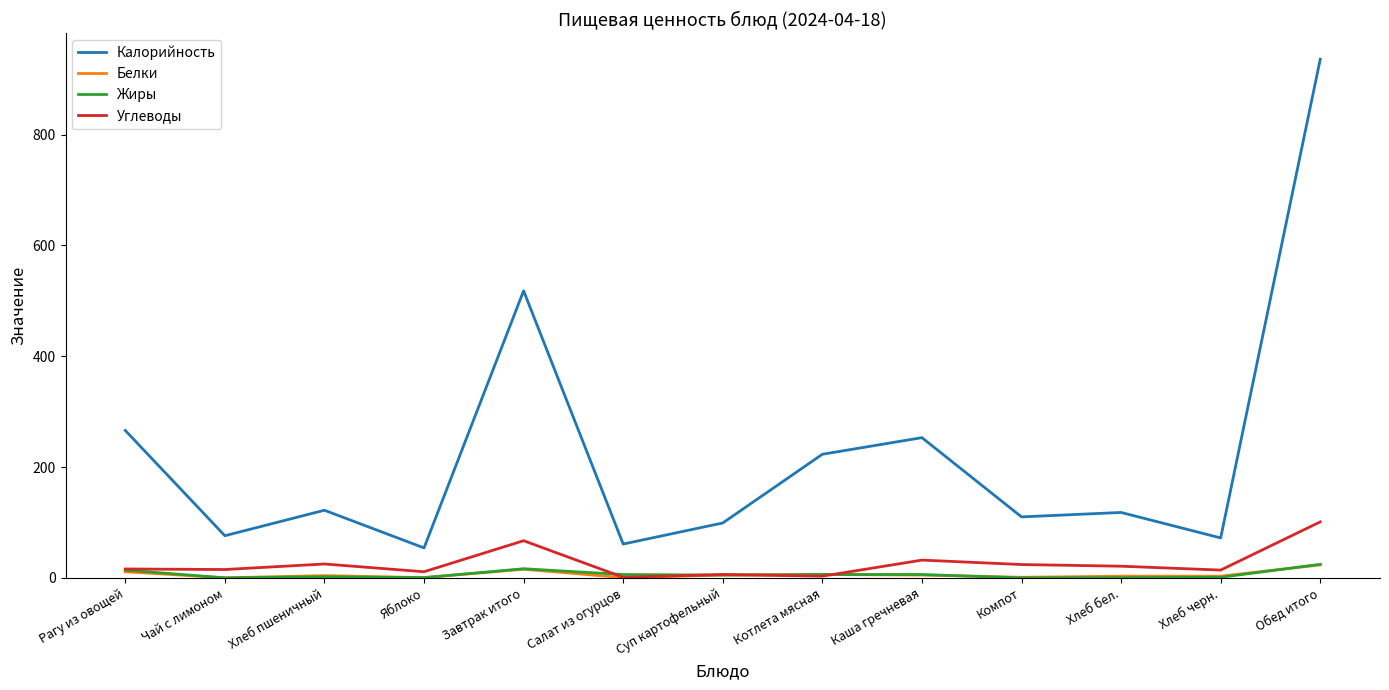

The Калорийность series shows 54.0 at Яблоко. True or false?

True